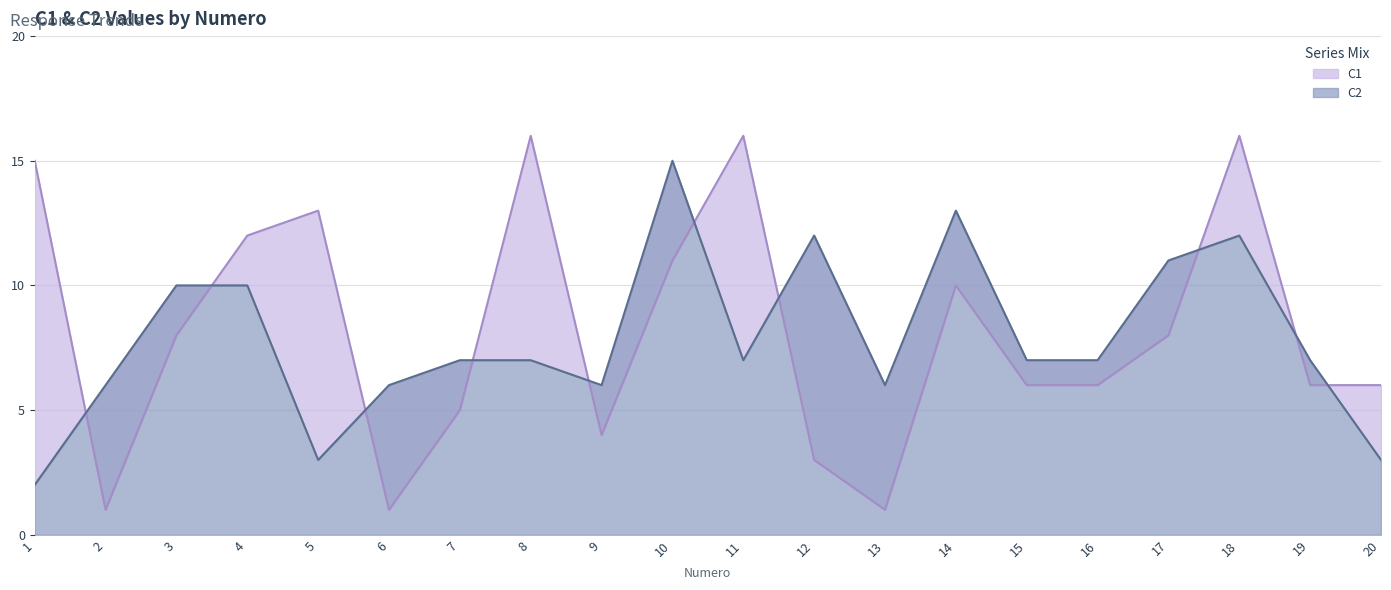

What is the spread (max minus min) of values at 8?

9